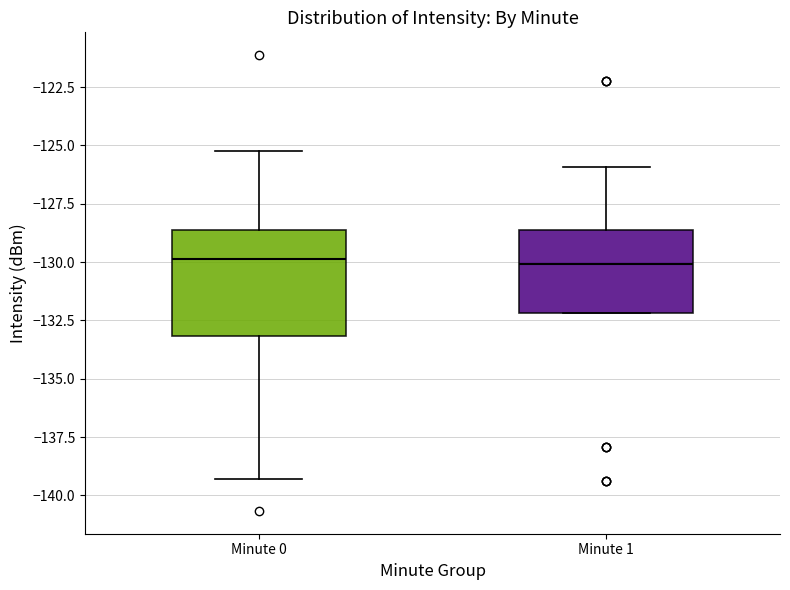

Reading left to right, read every box against the y-axis: the position of its median line, the range the box covers, and the ends of its whiskers. The values are not printed on the chart, so give them approximately, as read against the axis.

Minute 0: median -130.0, box -133.0 to -128.5, whiskers -139.5 to -125.5
Minute 1: median -130.0, box -132.0 to -128.5, whiskers -132.0 to -126.0